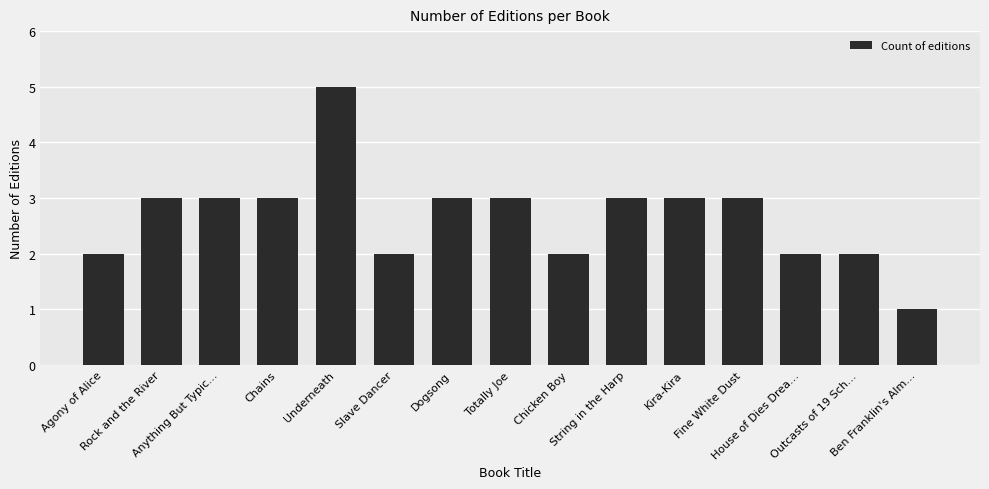

What is the change in value from Totally Joe to Chicken Boy?

-1